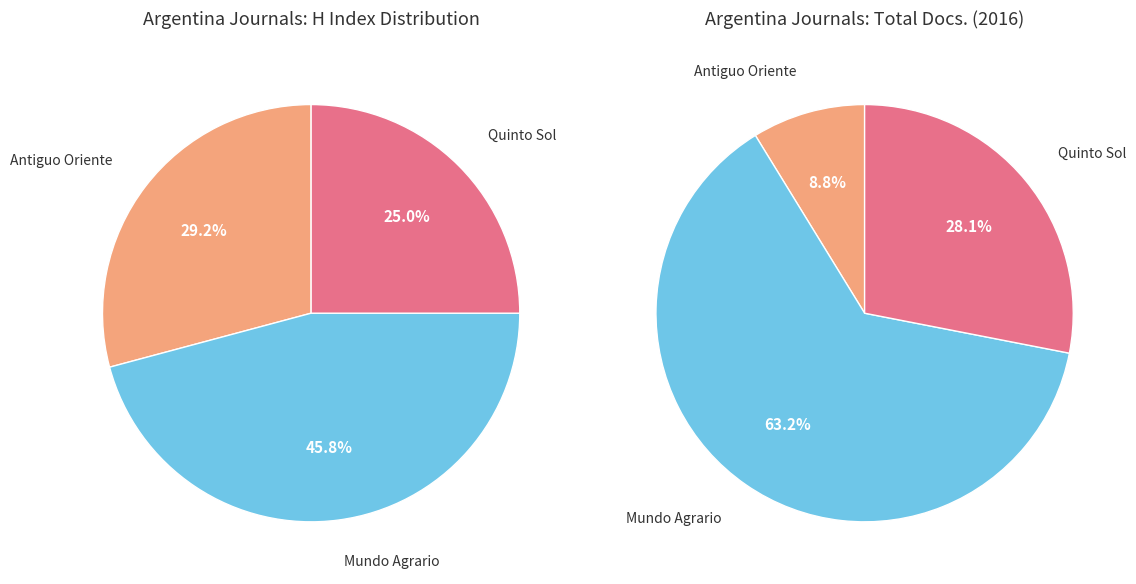

To the nearest percent, what is the average slice percentage?

33%